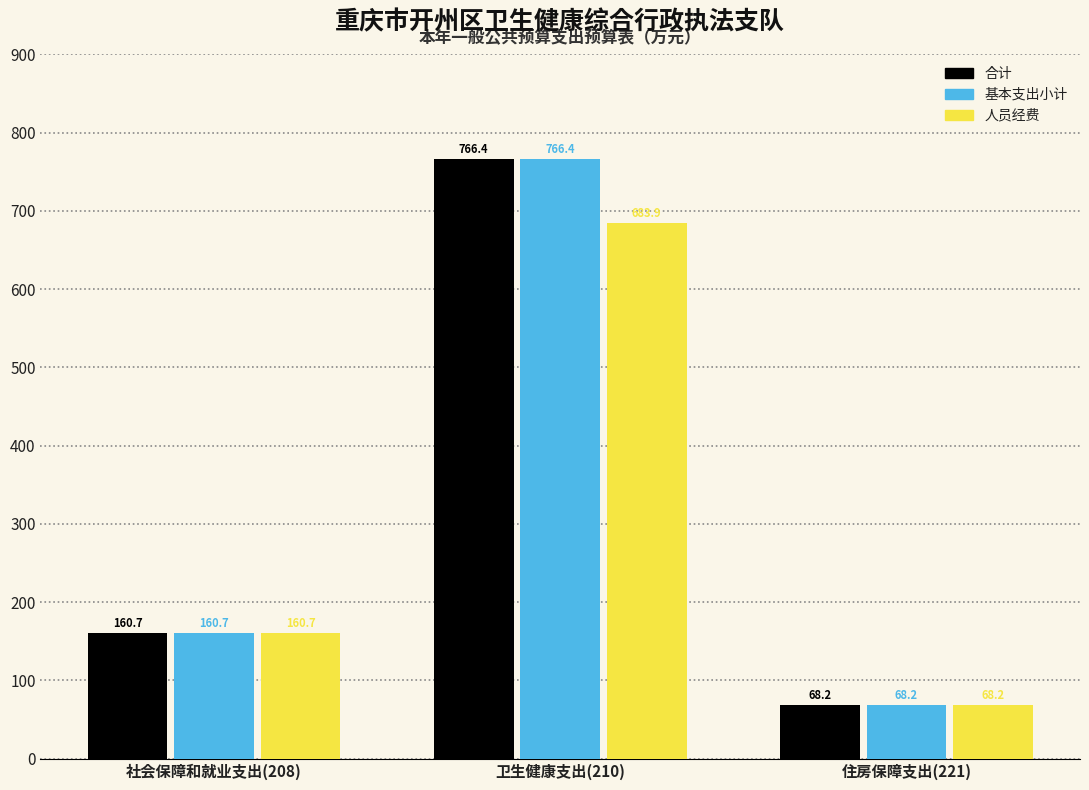

What is the greatest value displayed?

766.4